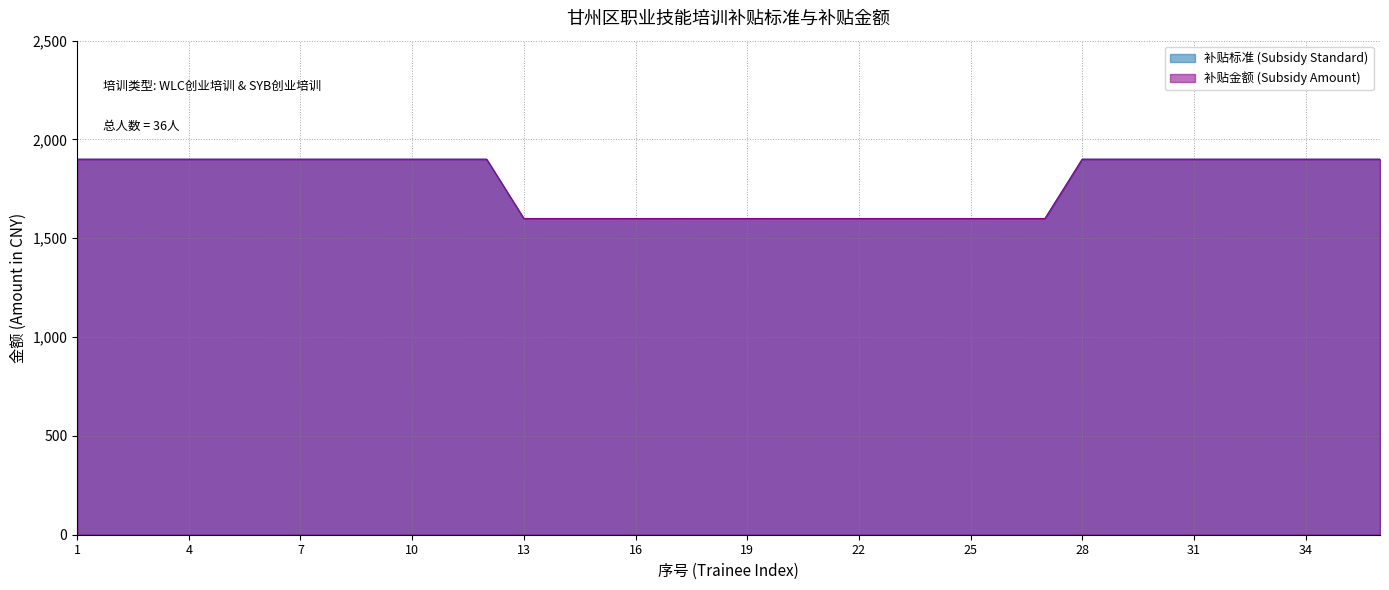

At how many categories does at least one series exceed 1892?

21